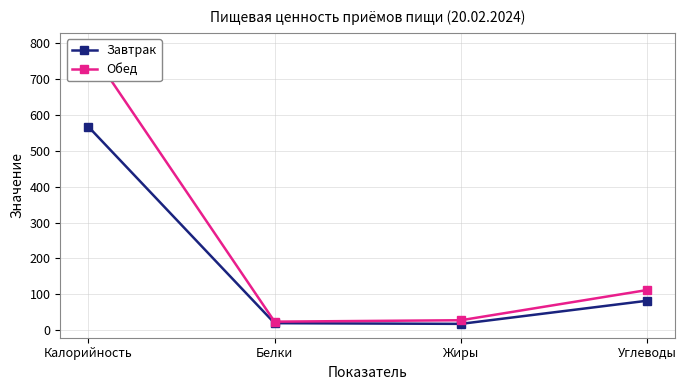

Which category has the lowest value across all series?

Жиры